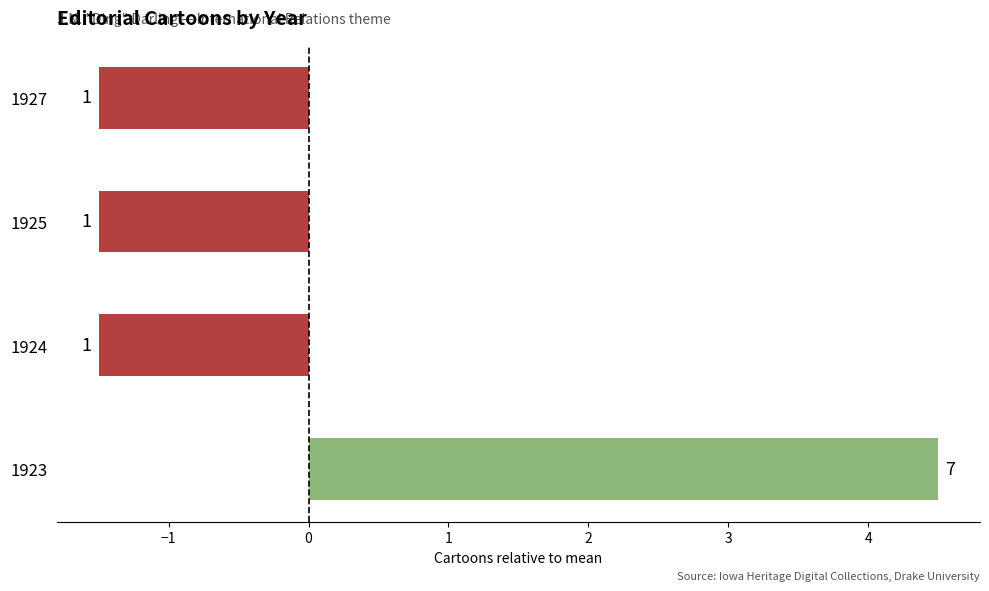

Does the chart contain any negative values?

Yes